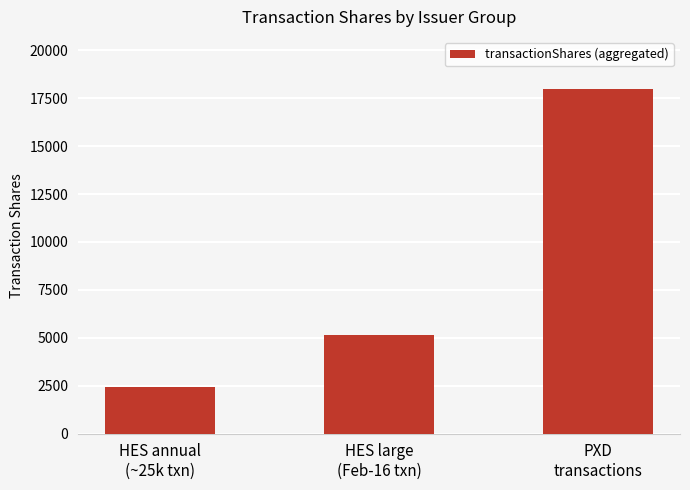

What is the value of the 2nd bar from the left?

5128